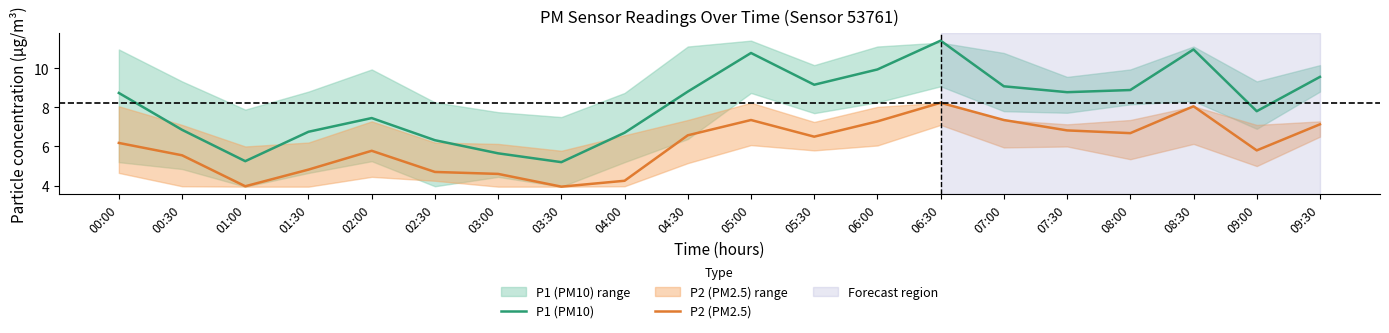

Where is the first local minimum for P1 (PM10)?

01:00